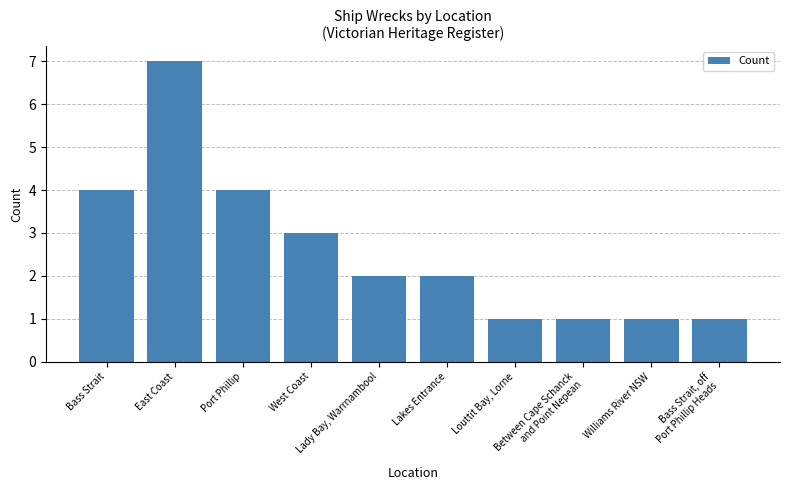

The chart shows a value of 6 at Bass Strait. True or false?

False